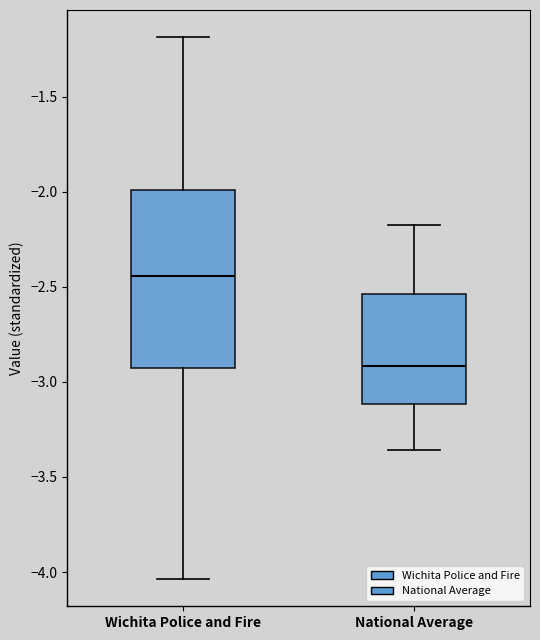

Reading left to right, transcribe this box plot: for each box, give where its median line is, the range the box spans, and where its two whiskers end, as read against the y-axis. The values are not printed on the chart, so give them approximately, as read against the axis.

Wichita Police and Fire: median -2.45, box -2.90 to -2.00, whiskers -4.05 to -1.20
National Average: median -2.90, box -3.10 to -2.55, whiskers -3.35 to -2.15